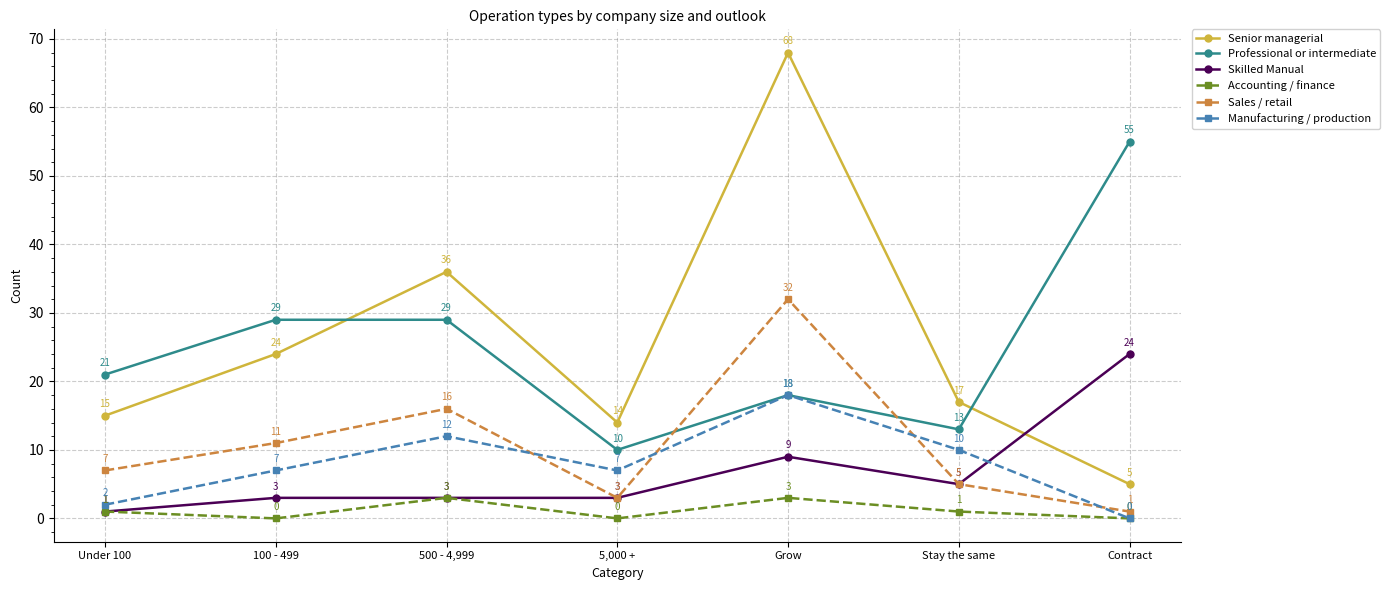

True or false: Sales / retail has a value of 25 at 500 - 4,999.

False